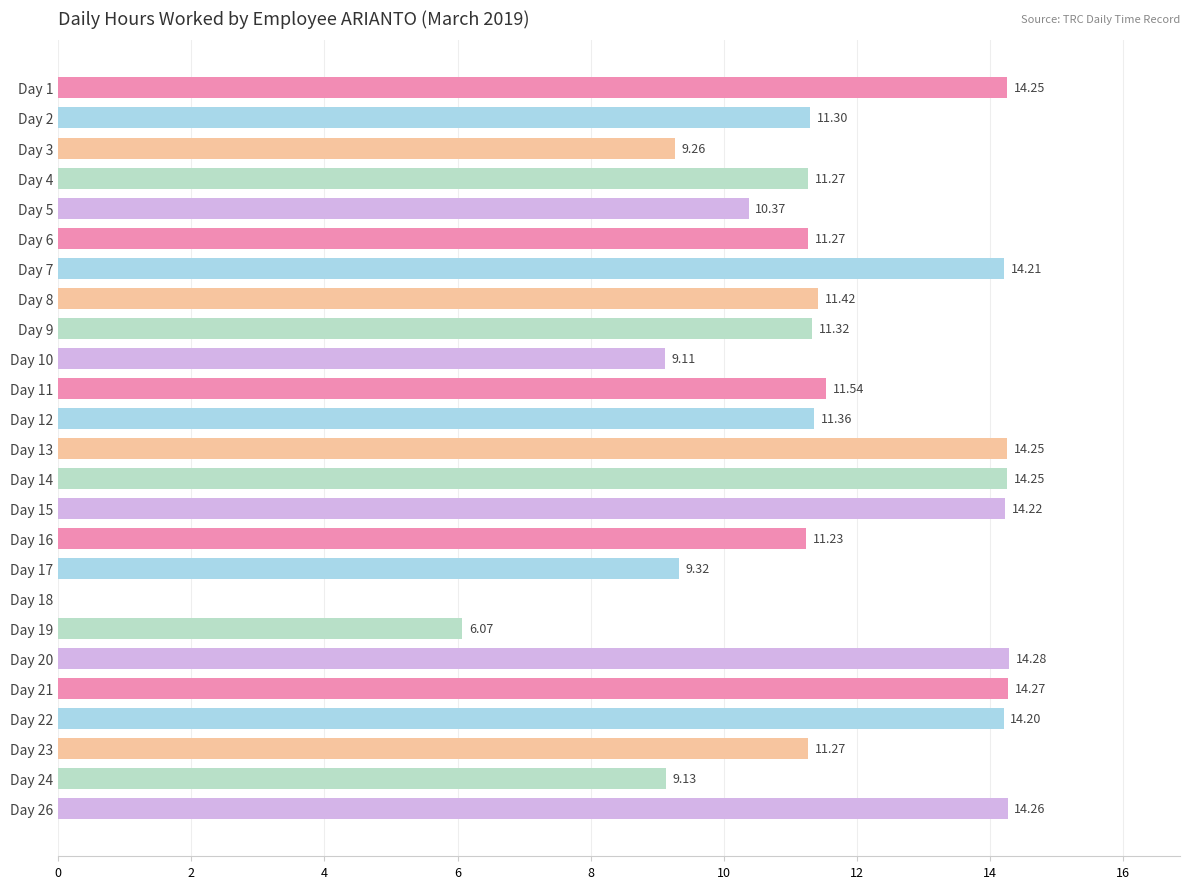

Approximately how many times larger is the value at Day 5 compared to Day 23?

0.9